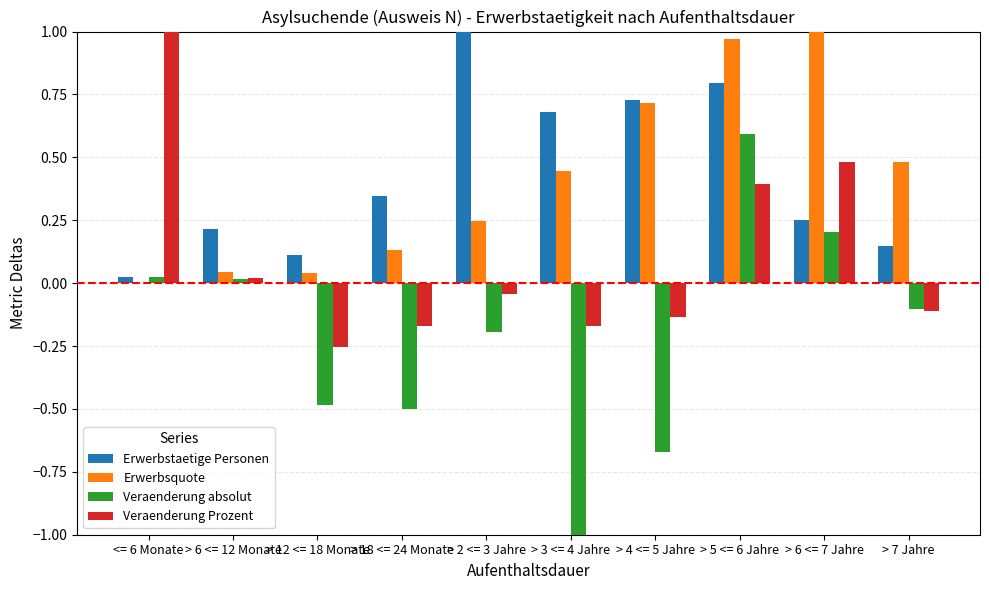

The value of Veraenderung Prozent at > 18 <= 24 Monate is -0.2. True or false?

True